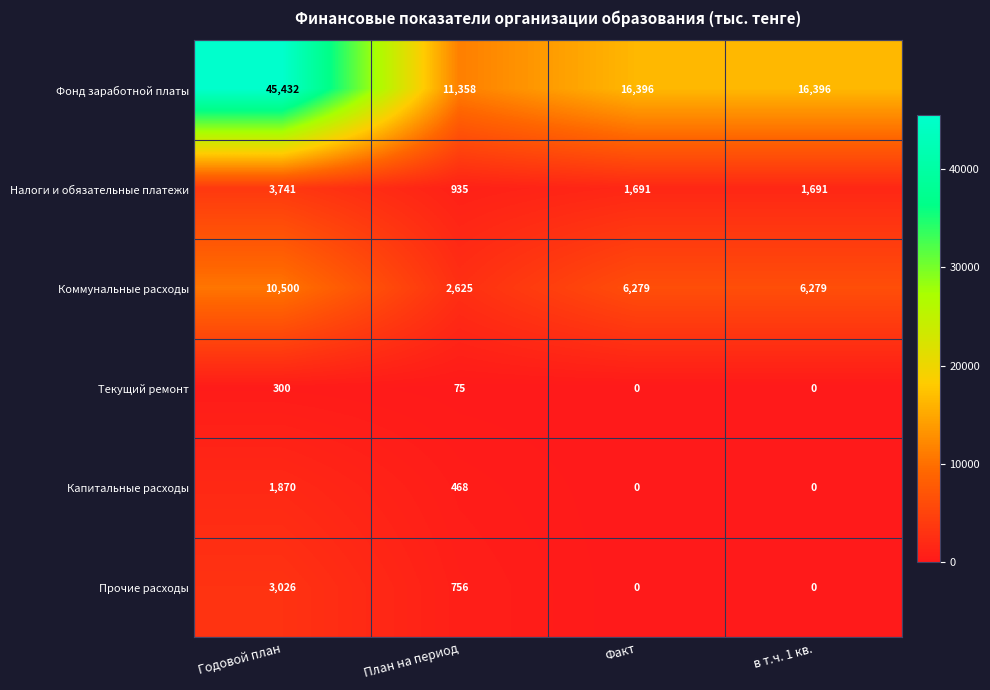

List the series in order of their peak value, lowest first.

Текущий ремонт, Капитальные расходы, Прочие расходы, Налоги и обязательные платежи, Коммунальные расходы, Фонд заработной платы